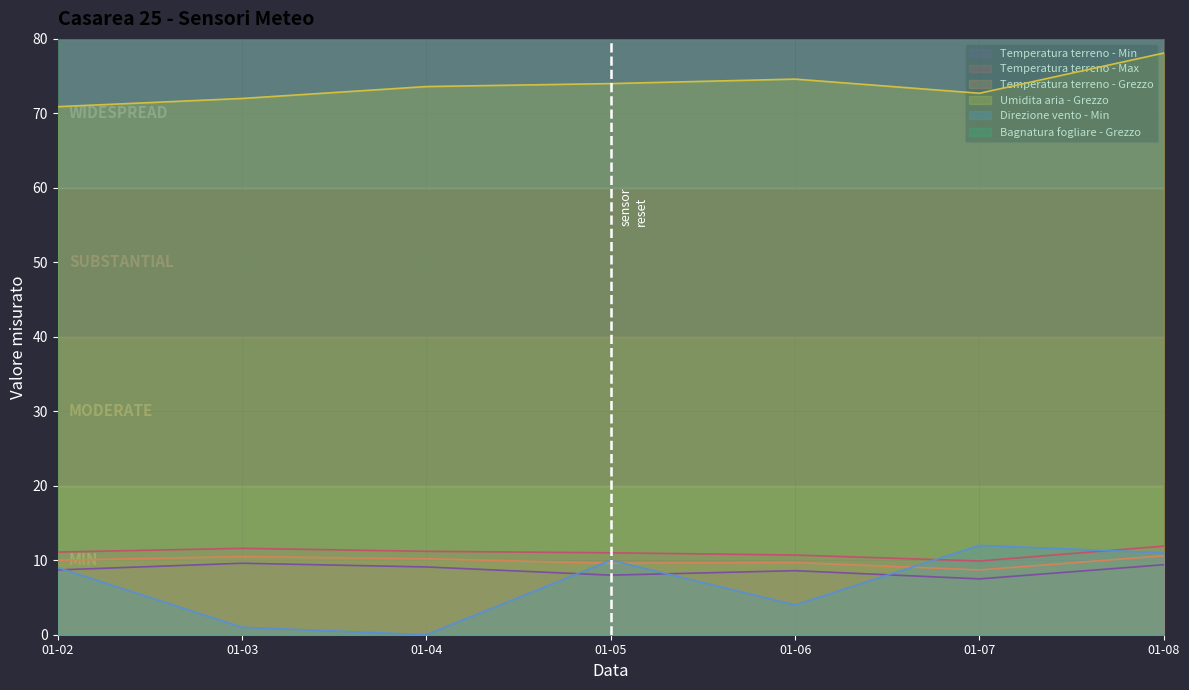

The value of Direzione vento - Min at 01-07 is 20.6. True or false?

False